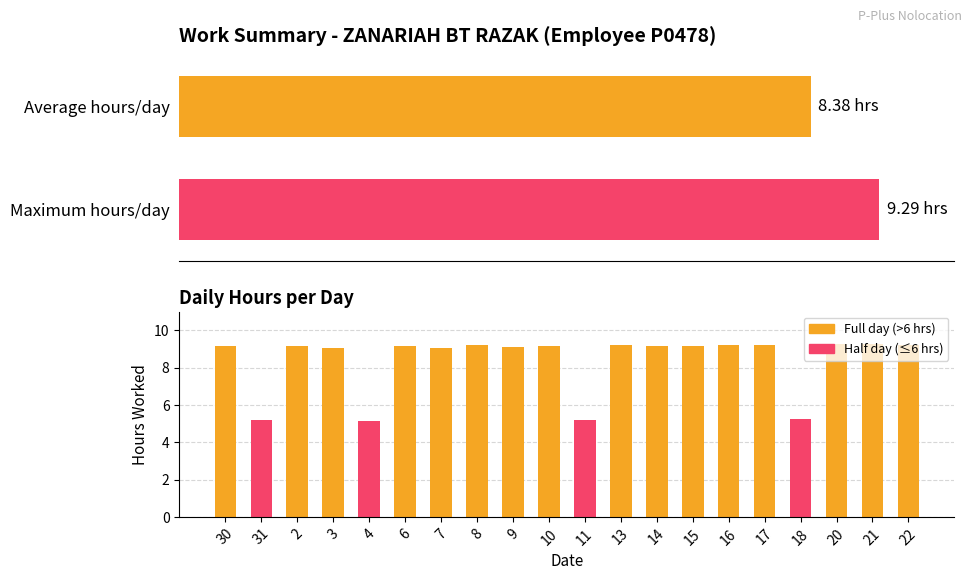

What is the difference between the second highest and second lowest values?

4.1